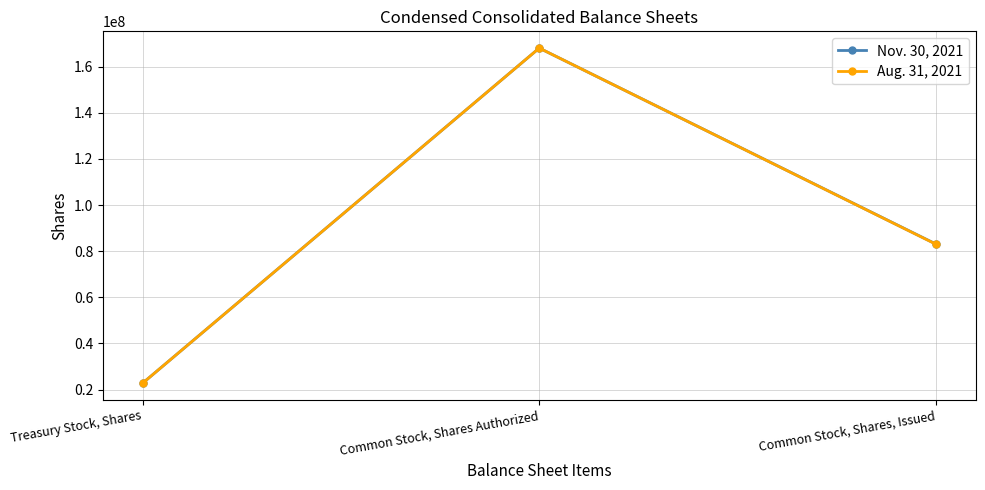

Which series changed the most between Treasury Stock, Shares and Common Stock, Shares, Issued?

Nov. 30, 2021